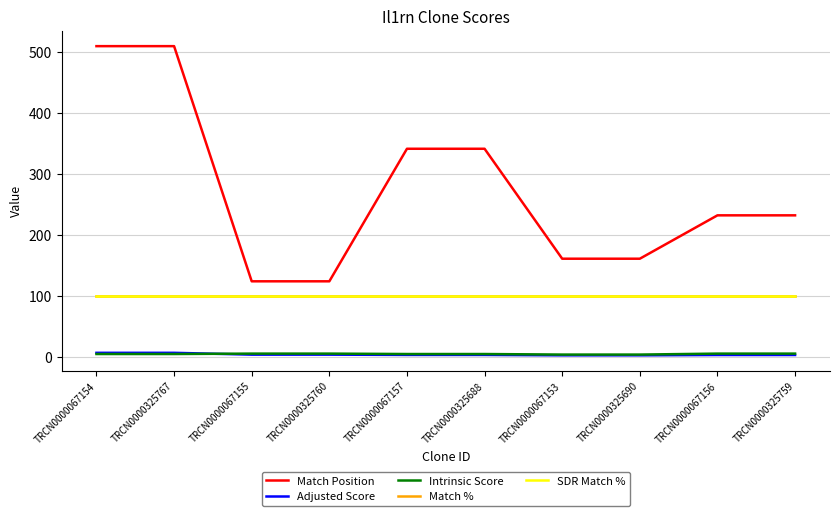

What is the average value of the Match Position series?

273.4